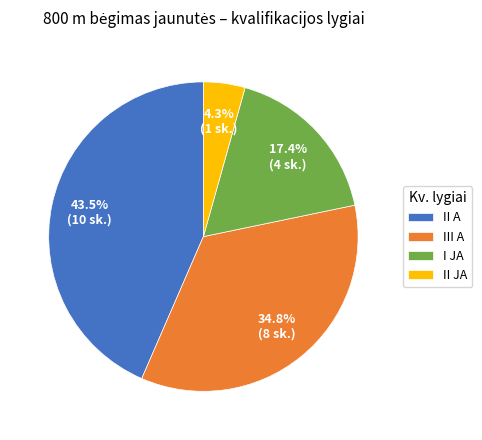

Approximately how many times larger is the value at I JA compared to II JA?

4.0